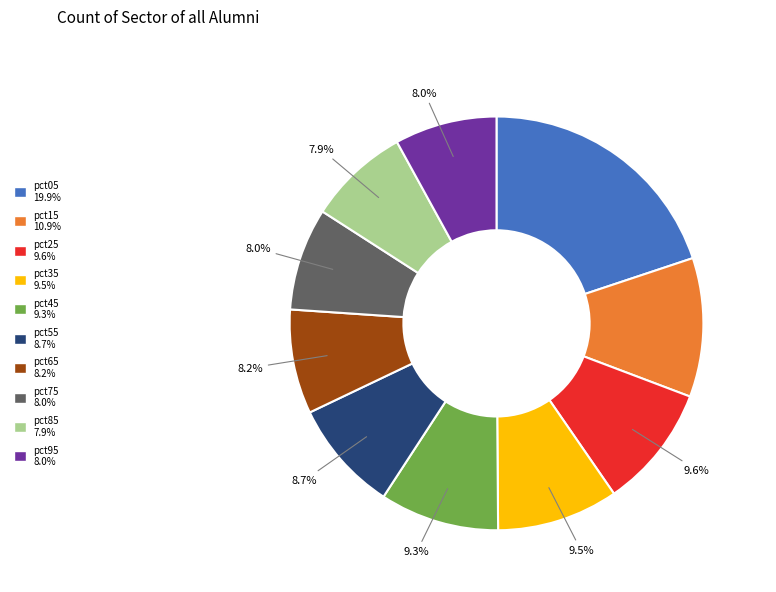

How much of the chart is everything except pct15 10.9%?

89.1%